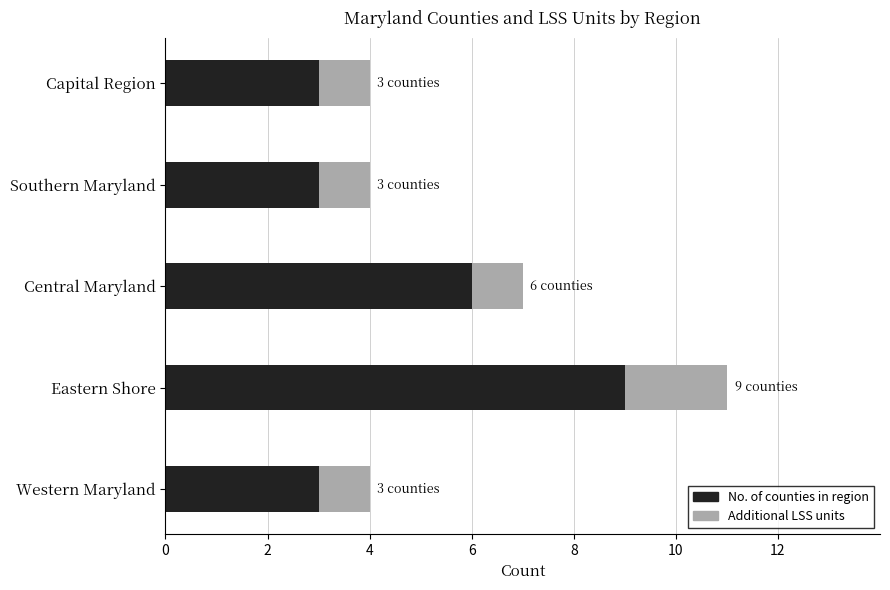

The value of No. of counties in region at Capital Region is 5. True or false?

False